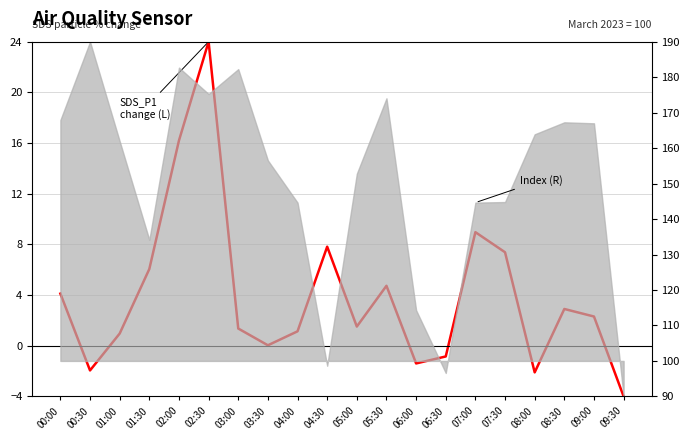

At which label does the data first exceed 2?

00:00